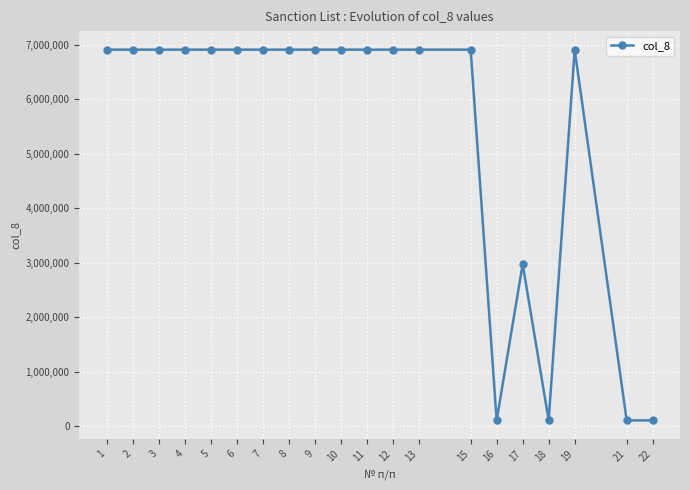

True or false: the data has more than 0 interior local peaks.

True